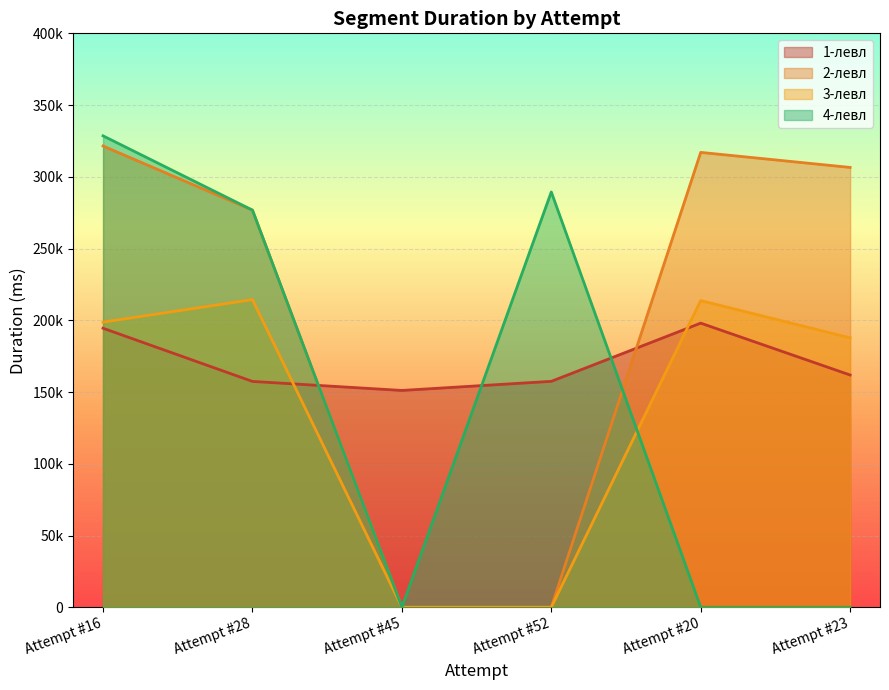

List the labels in order of 3-левл value, largest first.

Attempt #28, Attempt #20, Attempt #16, Attempt #23, Attempt #45, Attempt #52